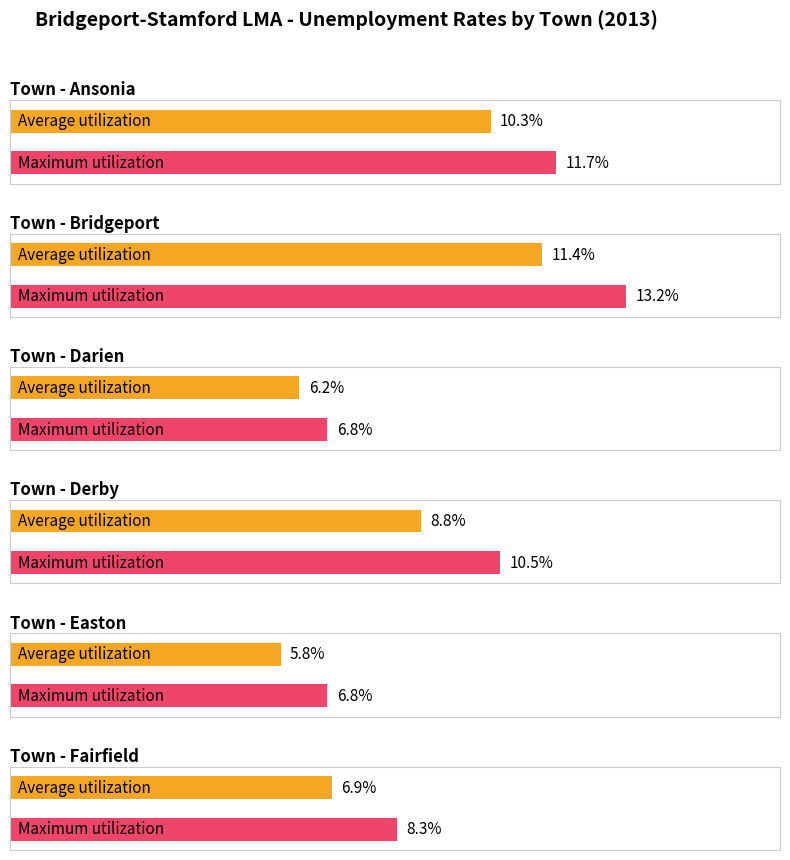

The value of Maximum utilization at Fairfield is 16.9. True or false?

False